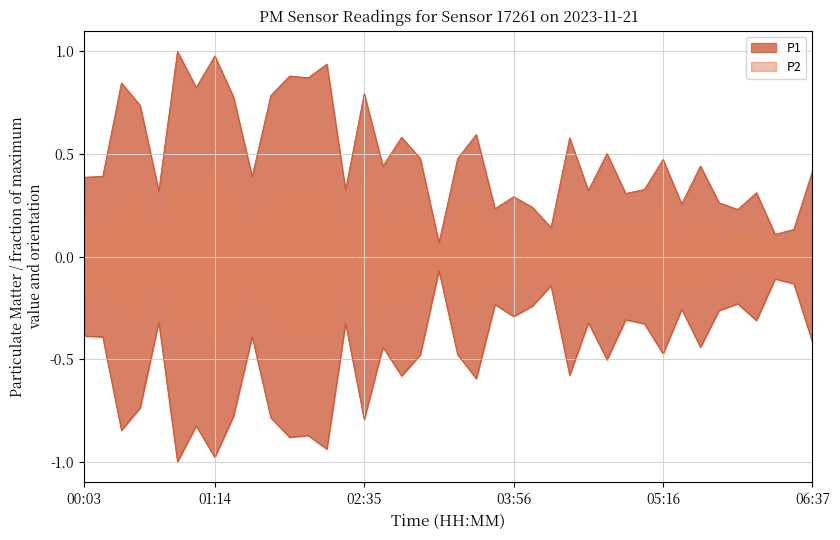

The value at 02:45 is 0.4. True or false?

True